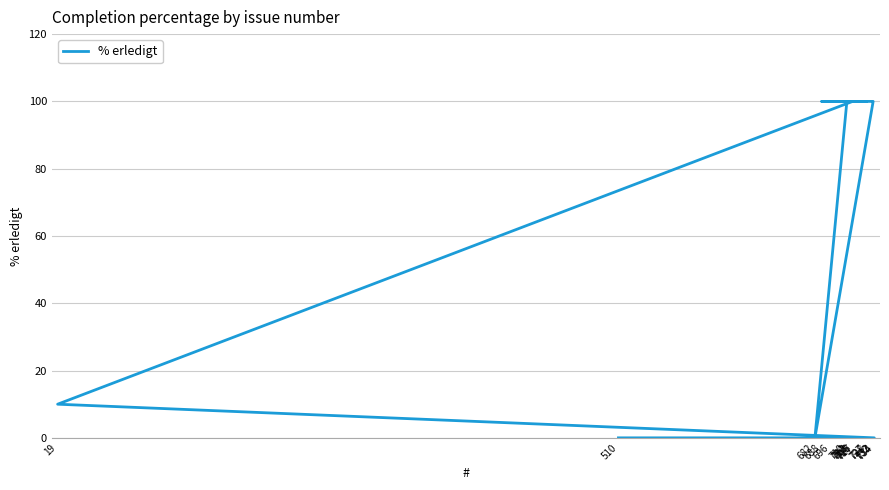

What is the label of the 6th point from the right?

728